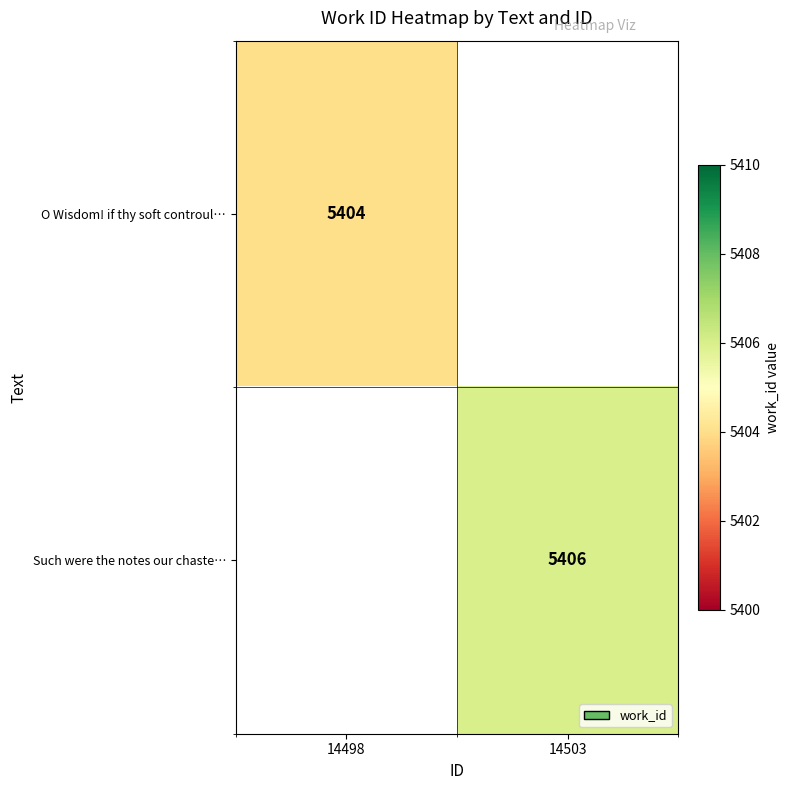

What is the minimum value shown in the chart?

5404.0